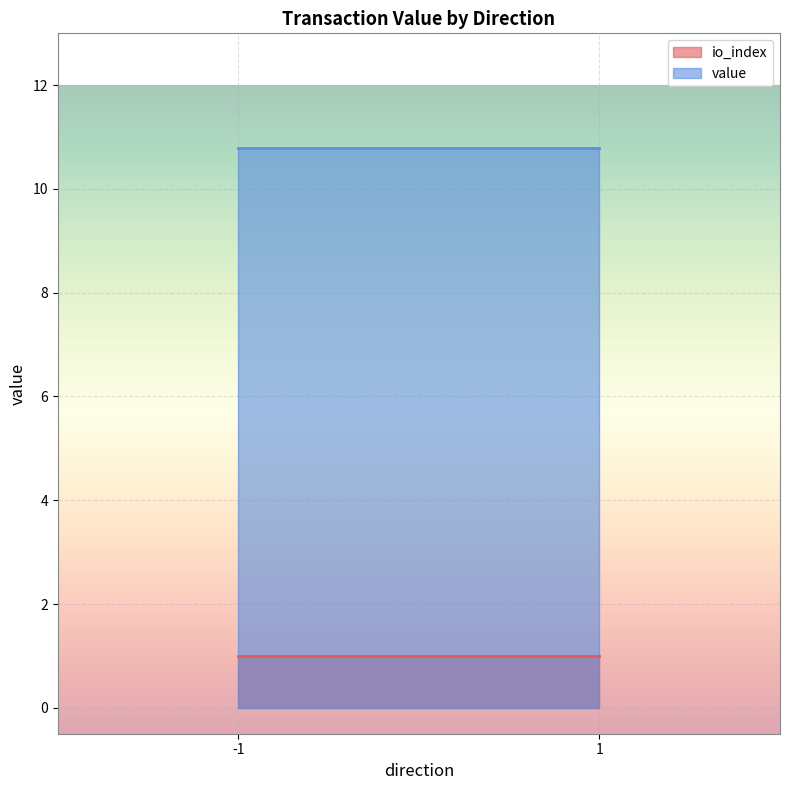

At which category is the sum across all series the highest?

-1